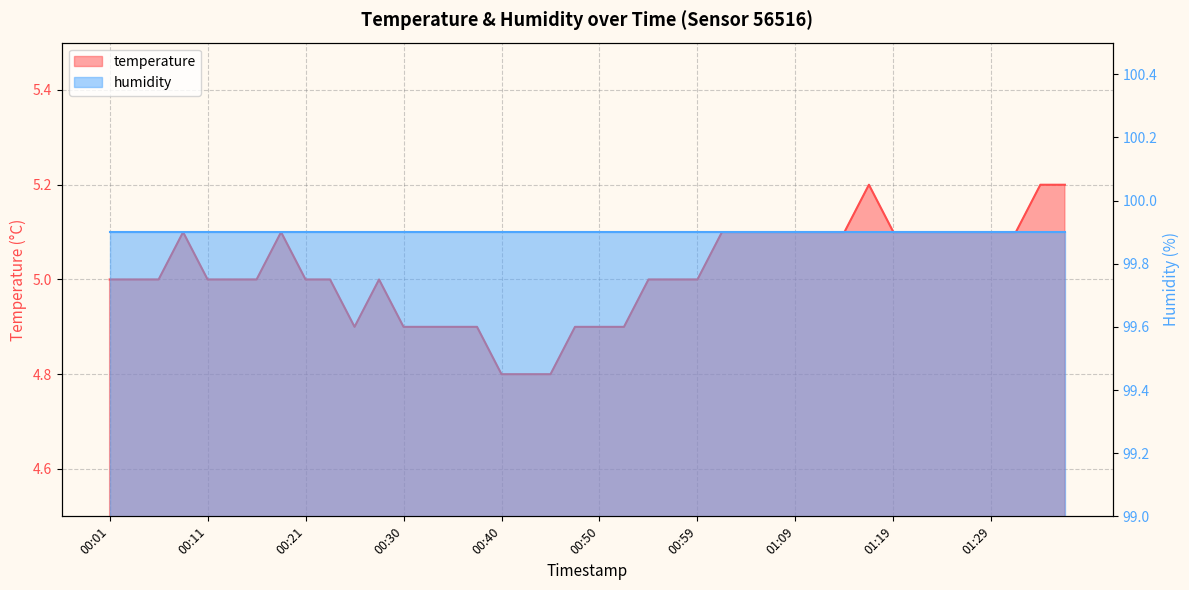

True or false: the data shows 5.0 at 00:59.

True